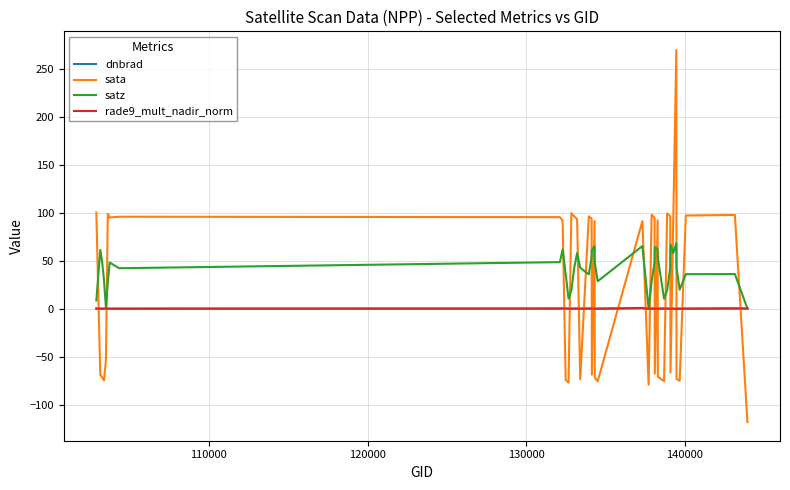

What are all the series names shown in the legend?

dnbrad, sata, satz, rade9_mult_nadir_norm